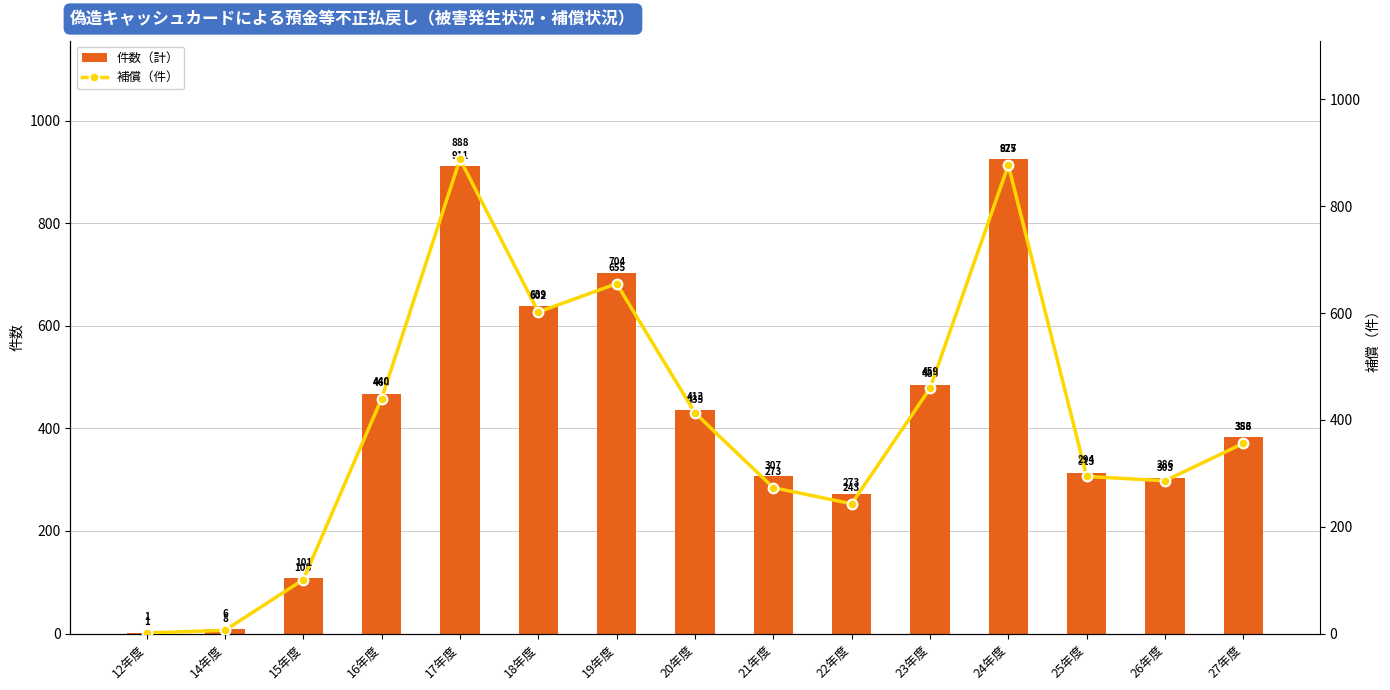

List the series in order of their overall mean, highest first.

件数（計）, 補償（件）